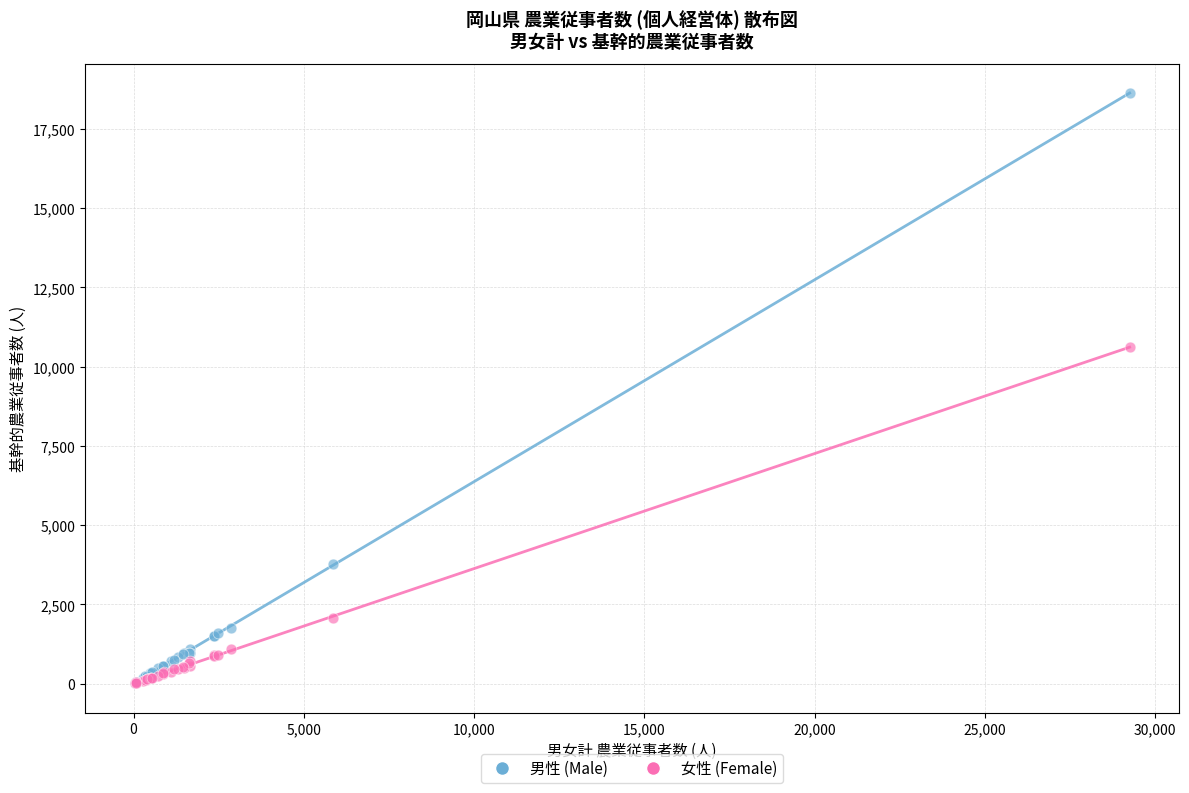

In the 男性 (Male) series, what Y value is closest to 9328?

3777